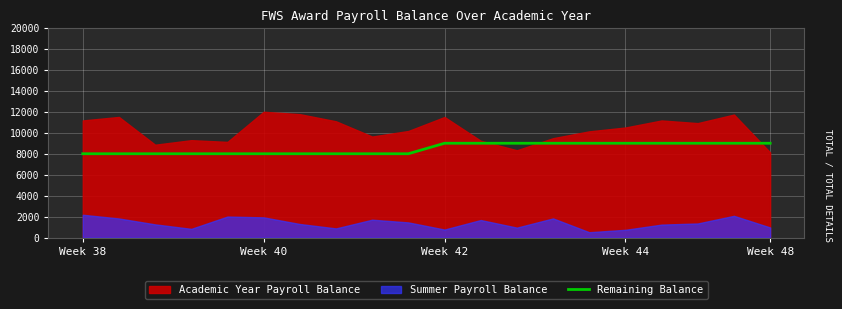

Approximately how many times larger is the value at 14 compared to Week 42?

1.1